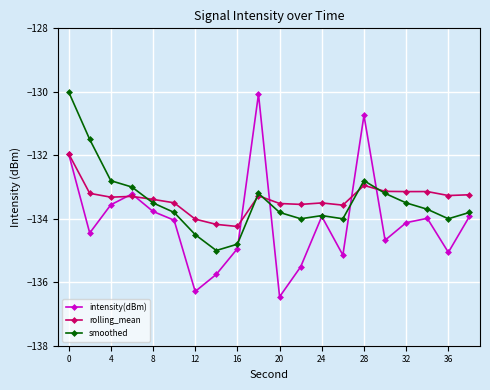

In intensity(dBm), how many points are higher than both neighbors (excluding endpoints)?

5